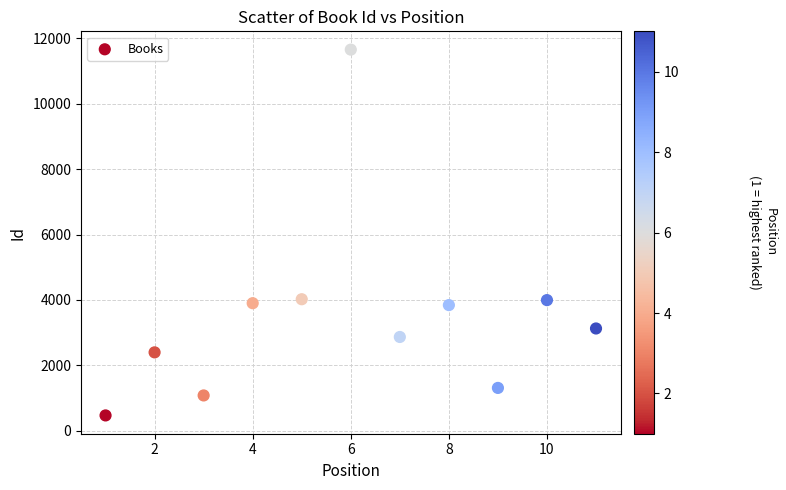

What is the average X value?

6